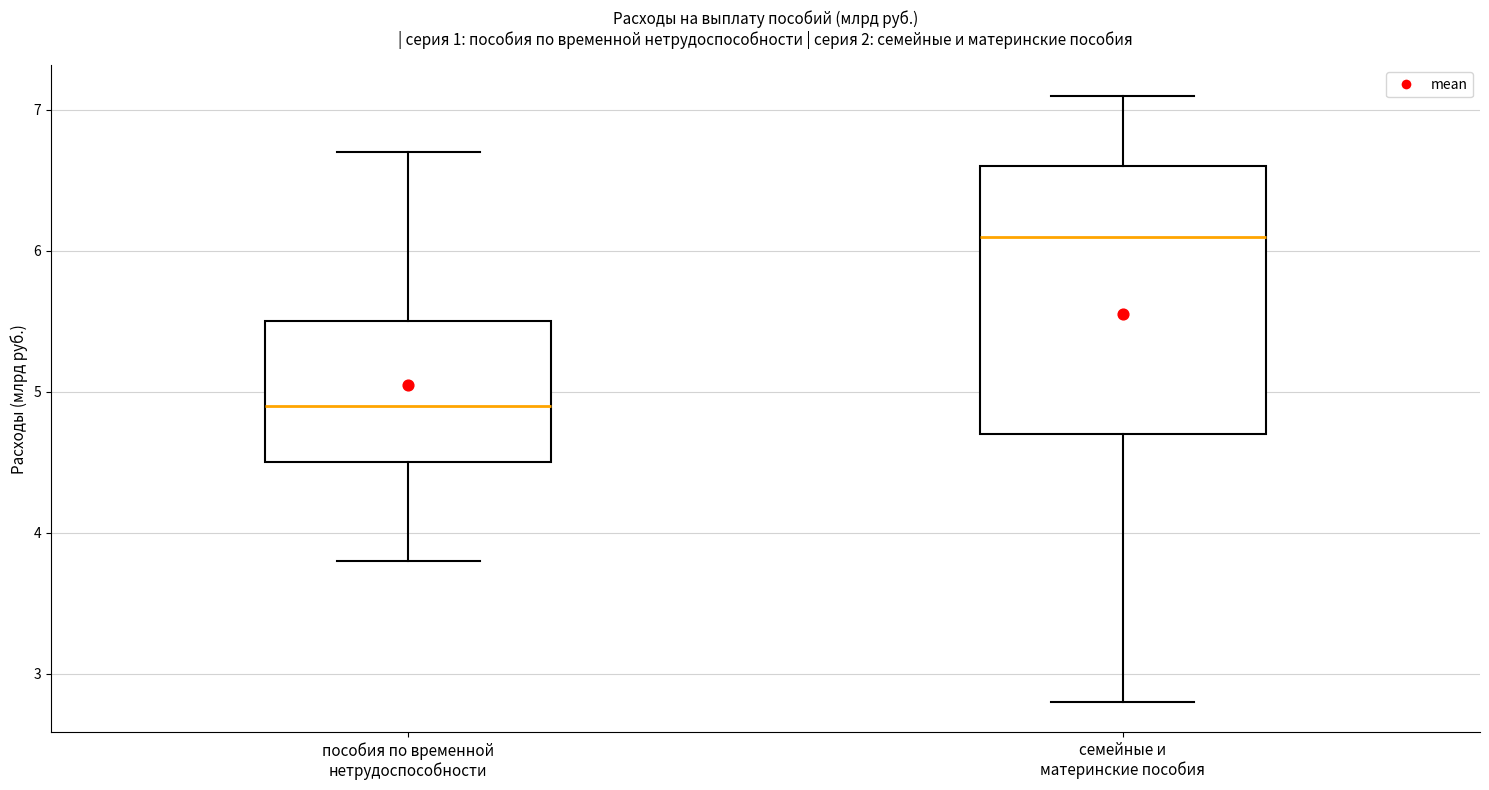

Which box has the highest median line?

семейные и материнские пособия